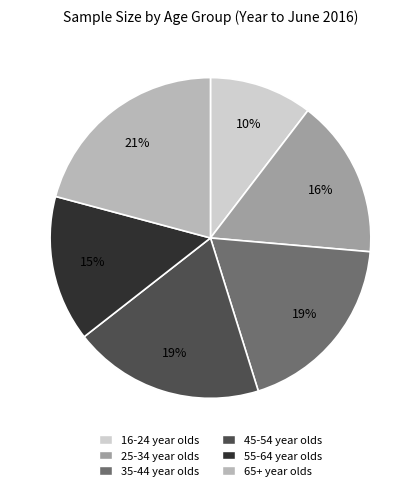

Approximately how many times larger is the value at 25-34 year olds compared to 35-44 year olds?

0.8